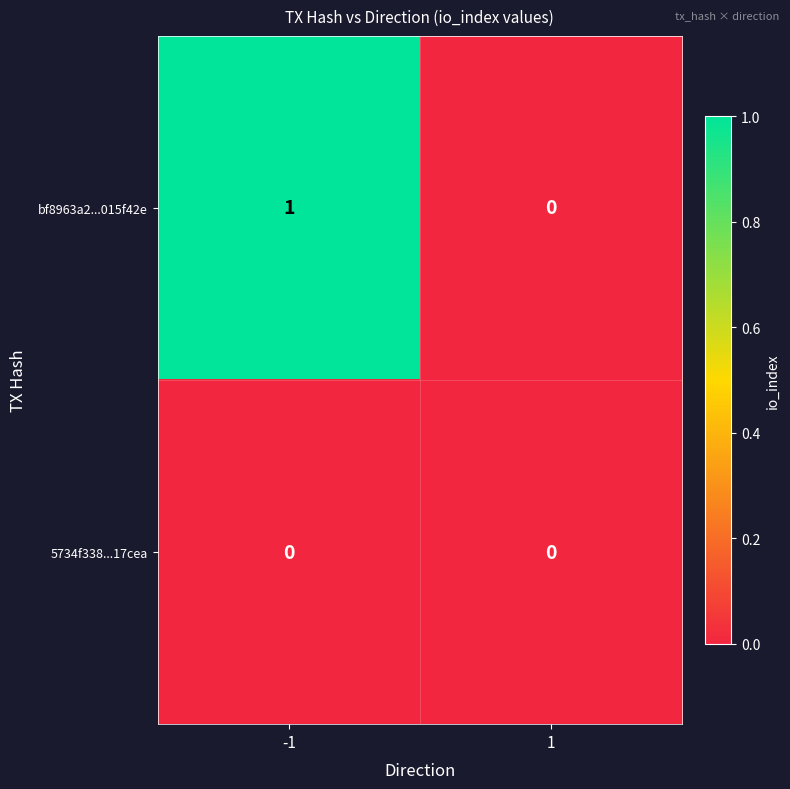

Reading right to left, extract all data points from this chart.

bf8963a2...015f42e: 0	1
5734f338...17cea: 0	0